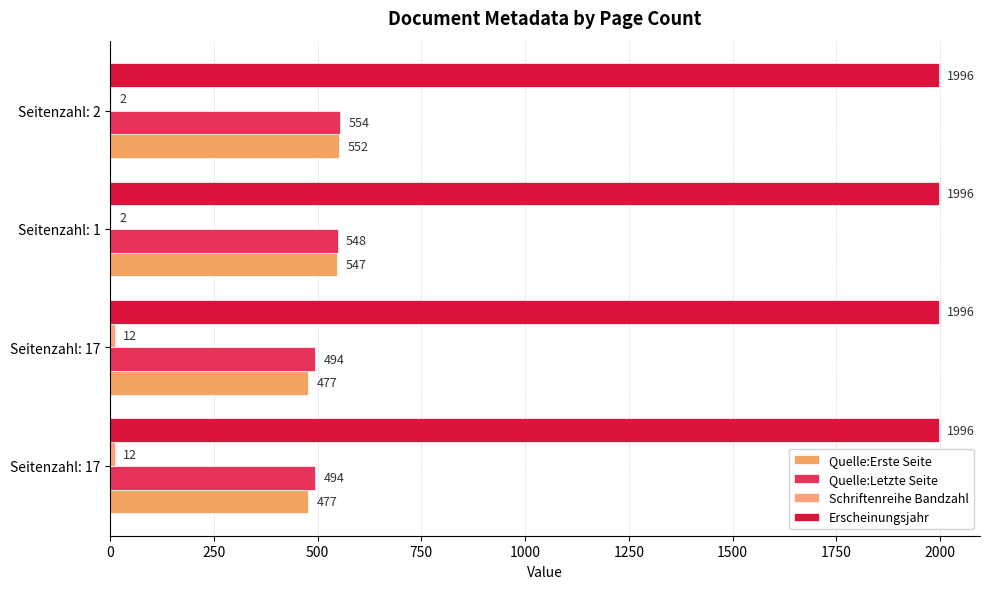

How many series are shown in this chart?

4